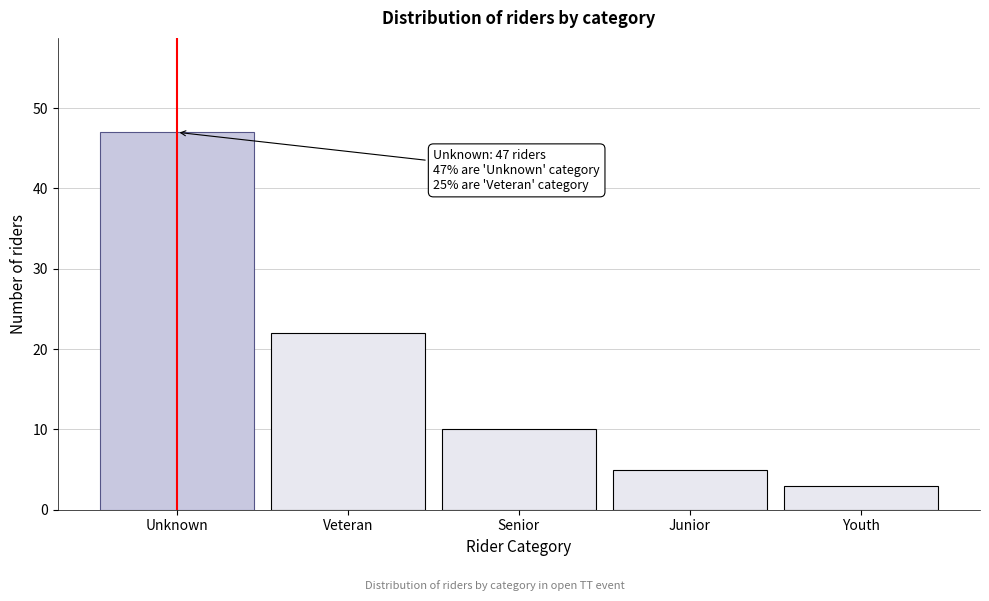

Reading left to right, what are all the values shown in this chart?

47	22	10	5	3